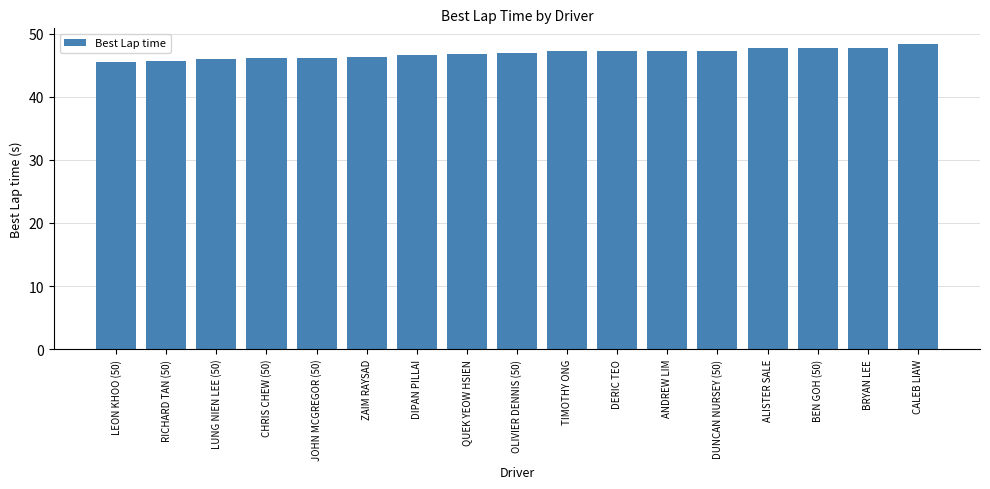

What is the difference between the maximum and minimum values?

2.9